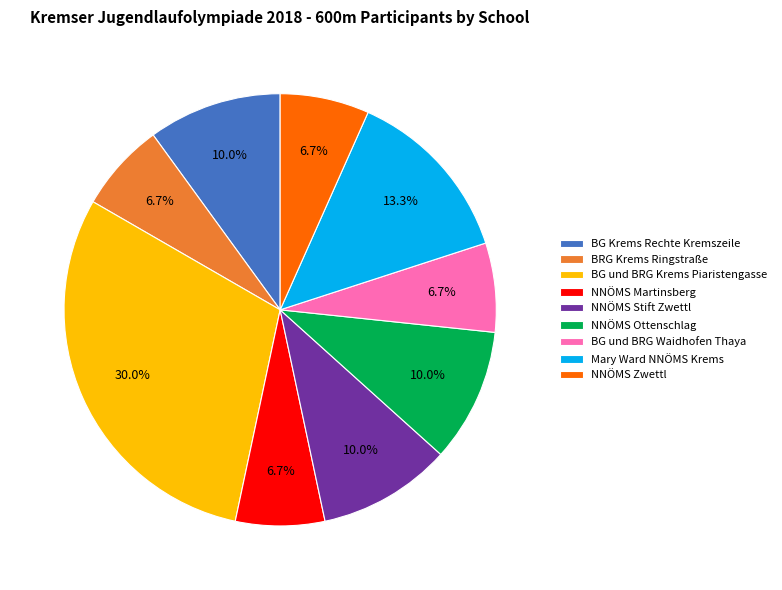

Is the sum of BG Krems Rechte Kremszeile and BG und BRG Waidhofen Thaya greater than half?

No